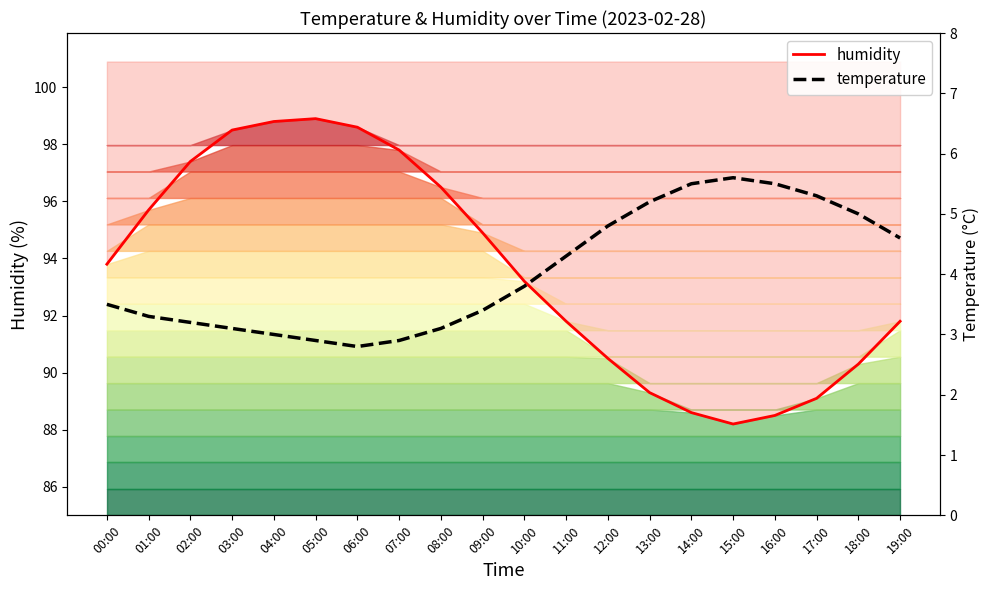

What is the spread (max minus min) of values at 03:00?

95.4